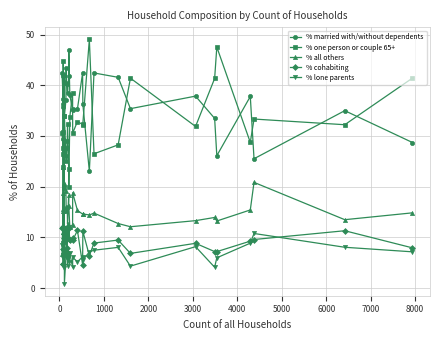

Which series has the largest range (max minus min)?

% one person or couple 65+